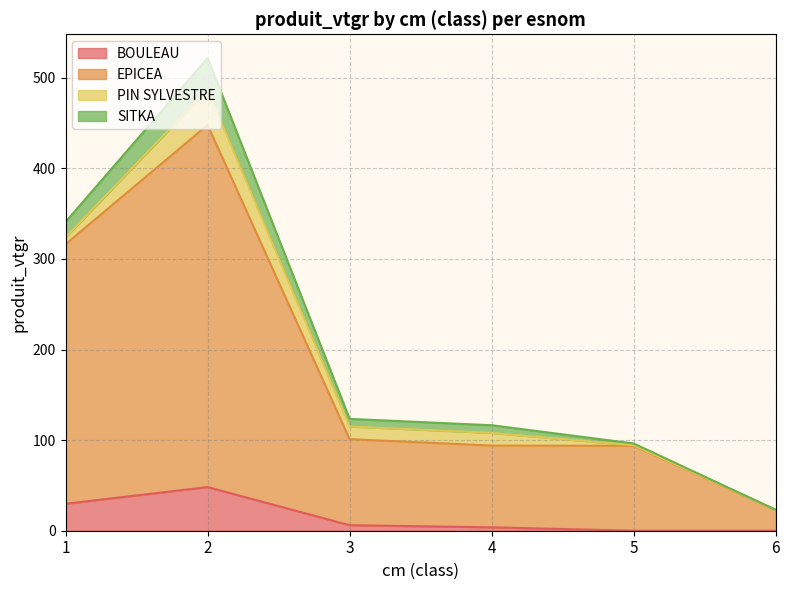

Is the value of BOULEAU at 4 greater than the value of EPICEA at 2?

No